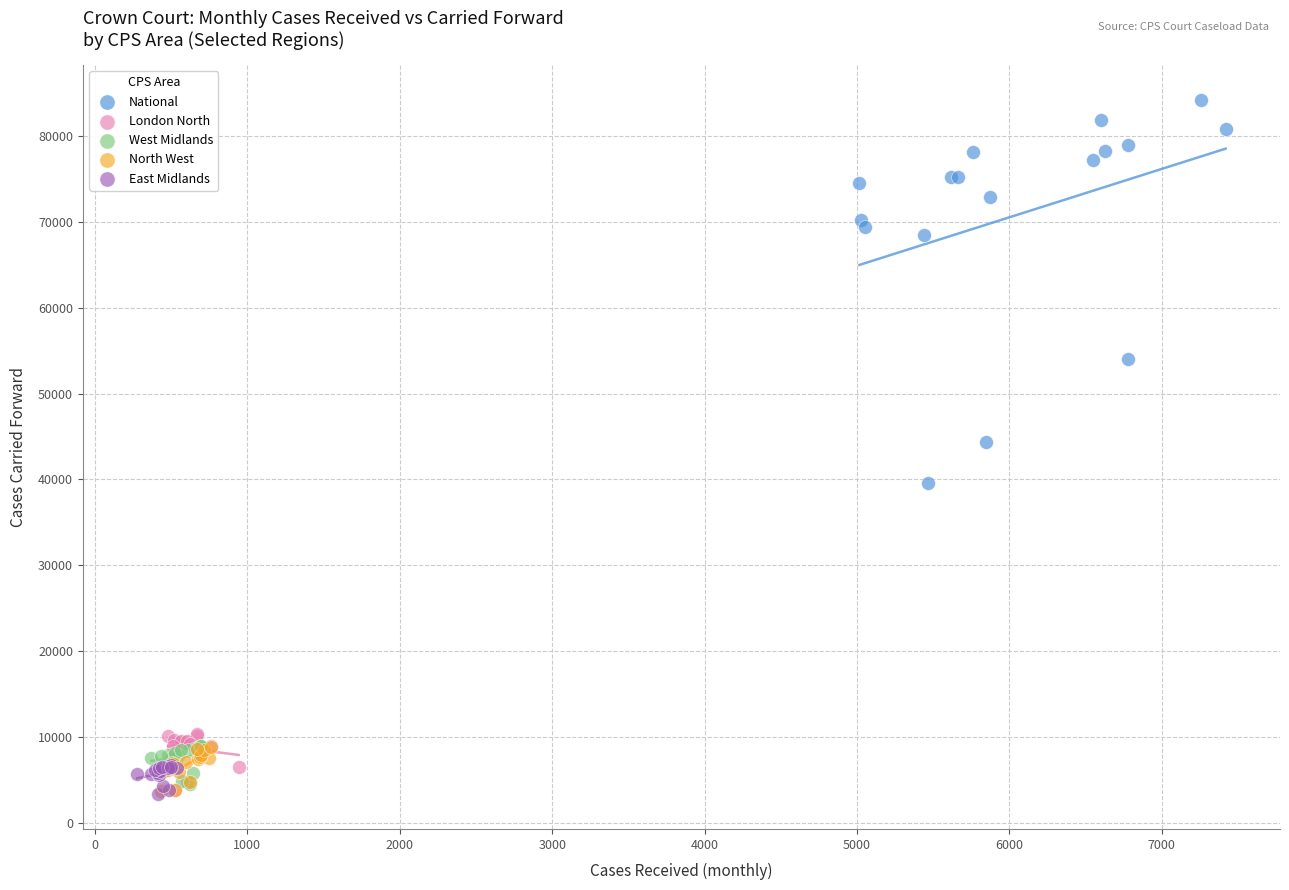

Which series has the widest spread of Y values?

National